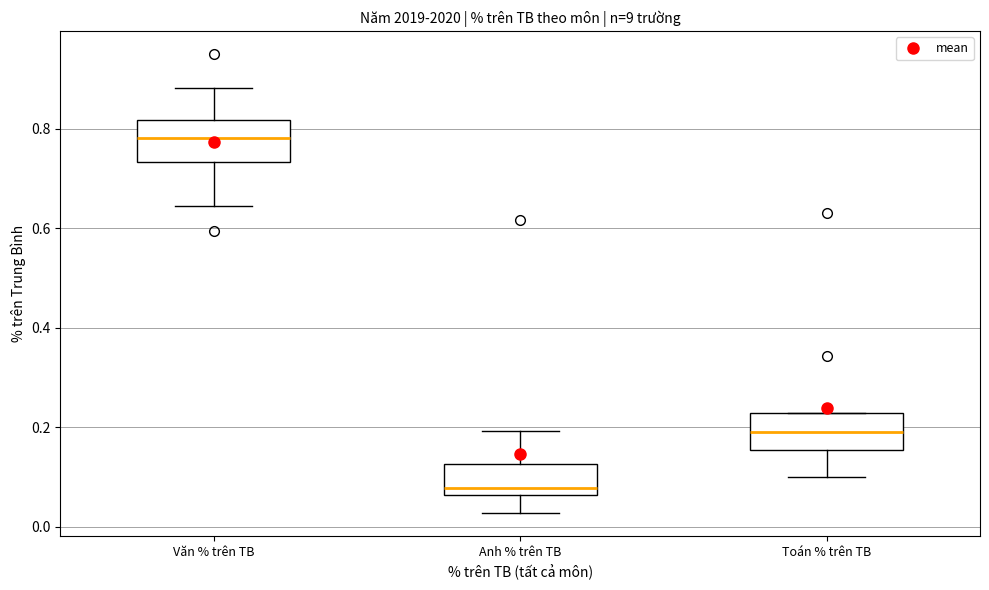

Which box has the lowest median line?

Anh % trên TB